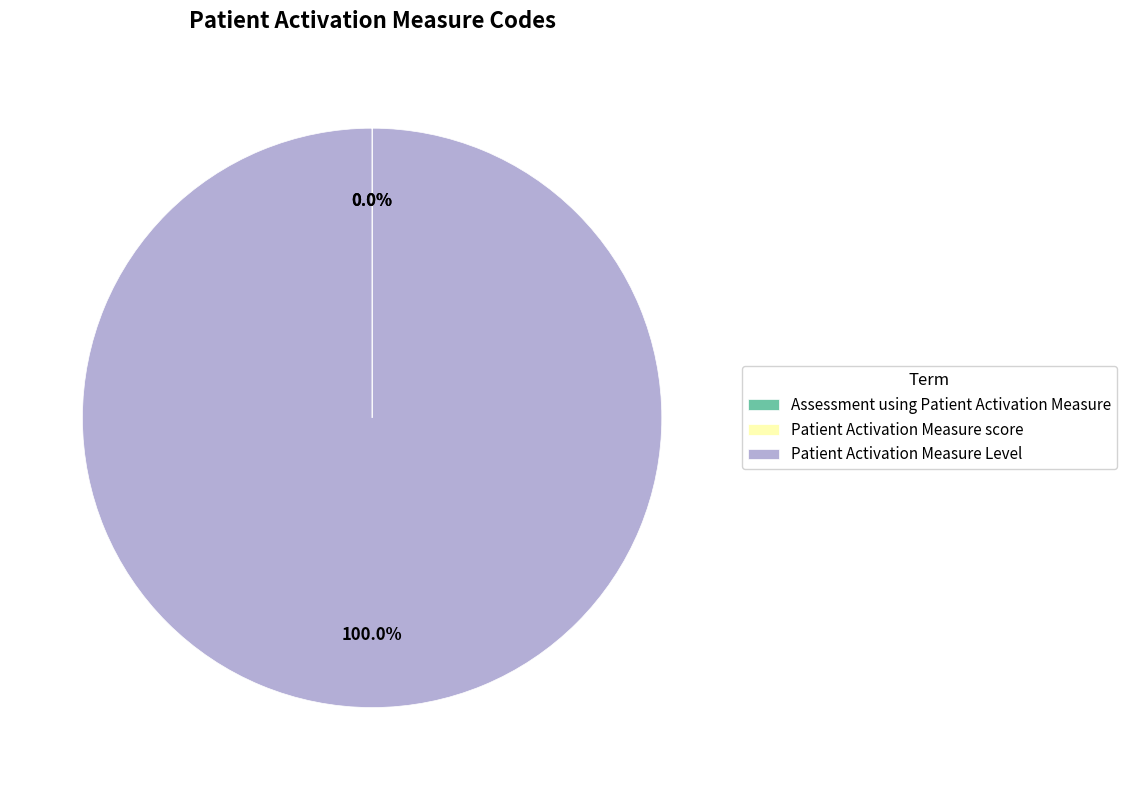

What is the majority slice?

Patient Activation Measure Level